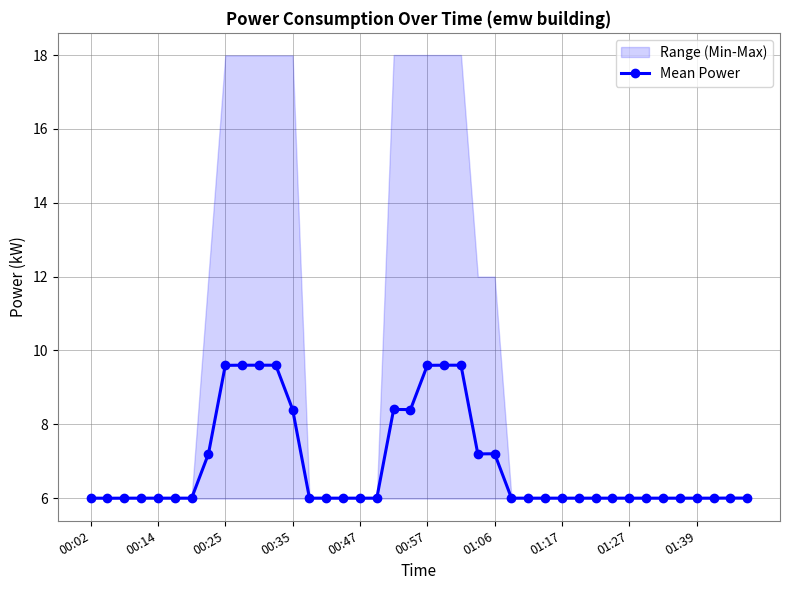

What is the highest value of the Mean Power series?

9.6